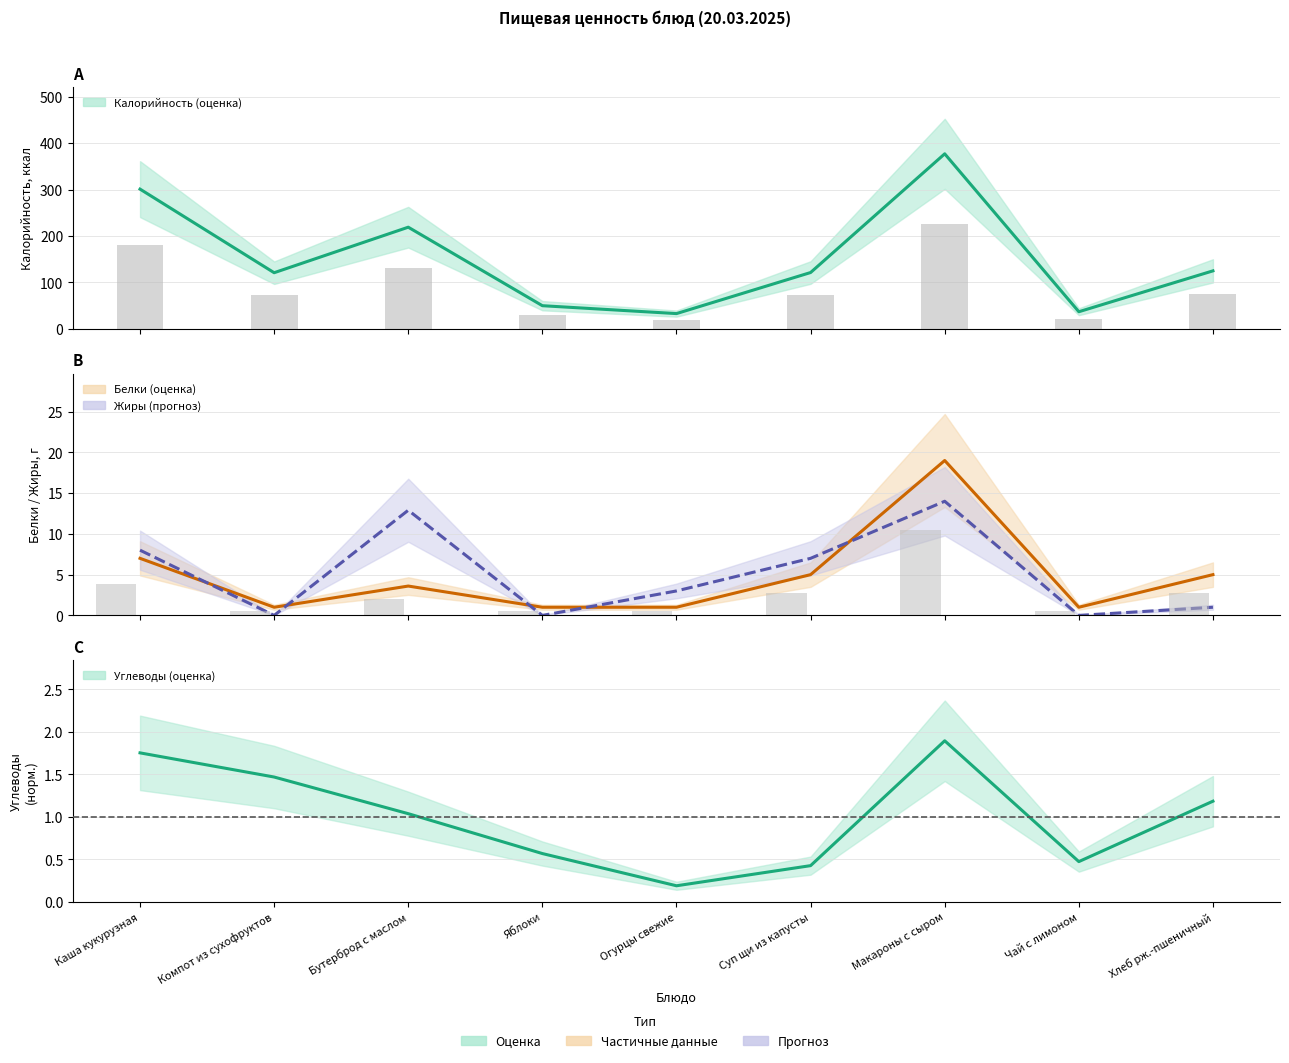

What position from the right is Макароны с сыром?

3